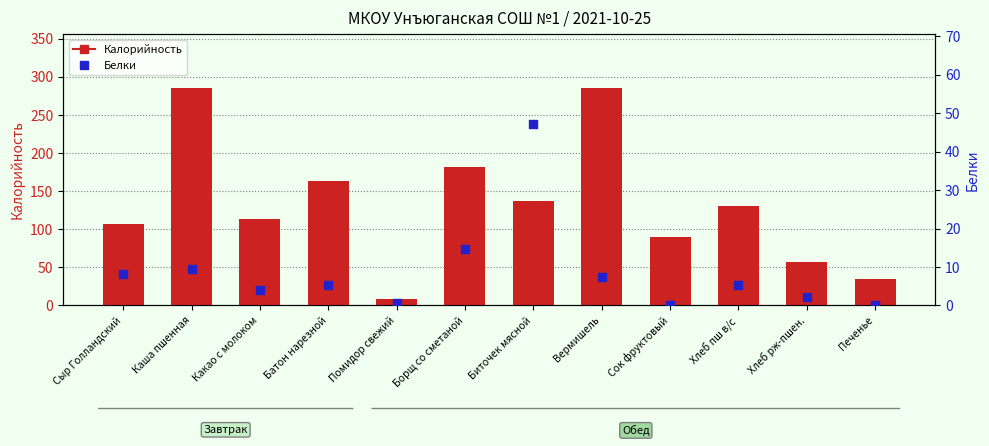

What is the total value across all series at Печенье?

35.2